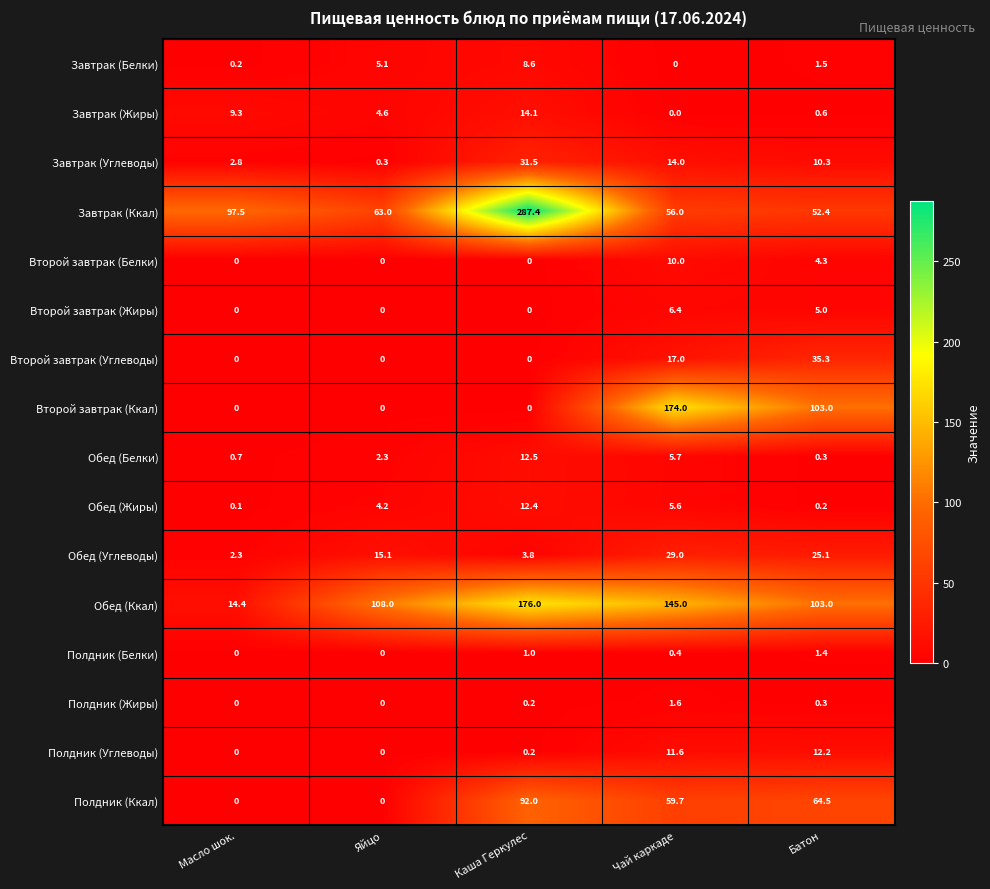

What is the average value of the Завтрак (Белки) series?

3.1